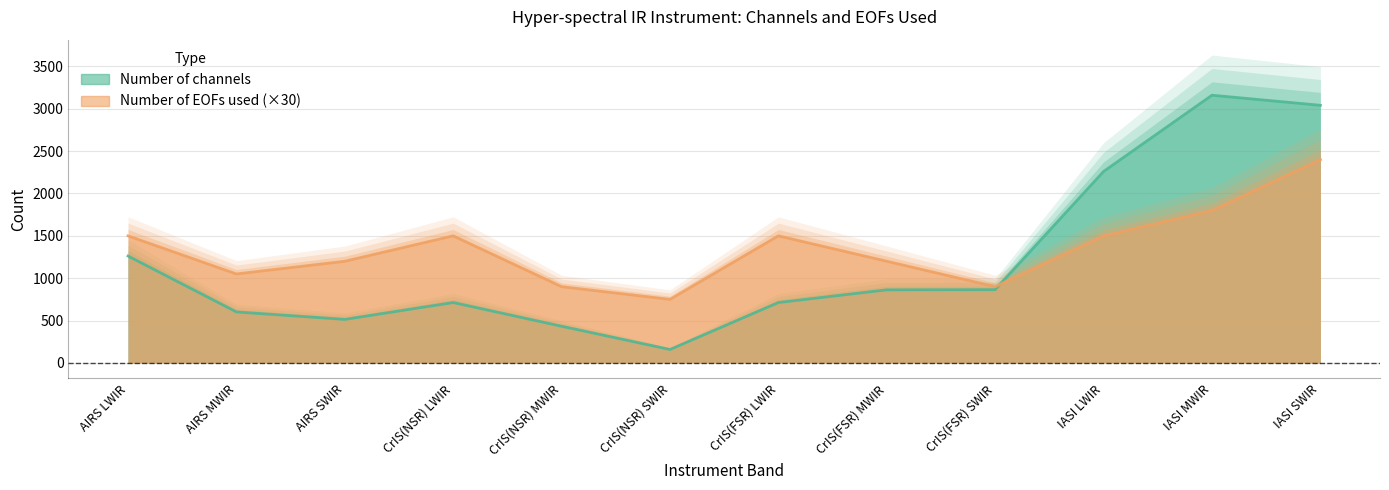

True or false: Number of channels and Number of EOFs used (×30) intersect in this chart.

True